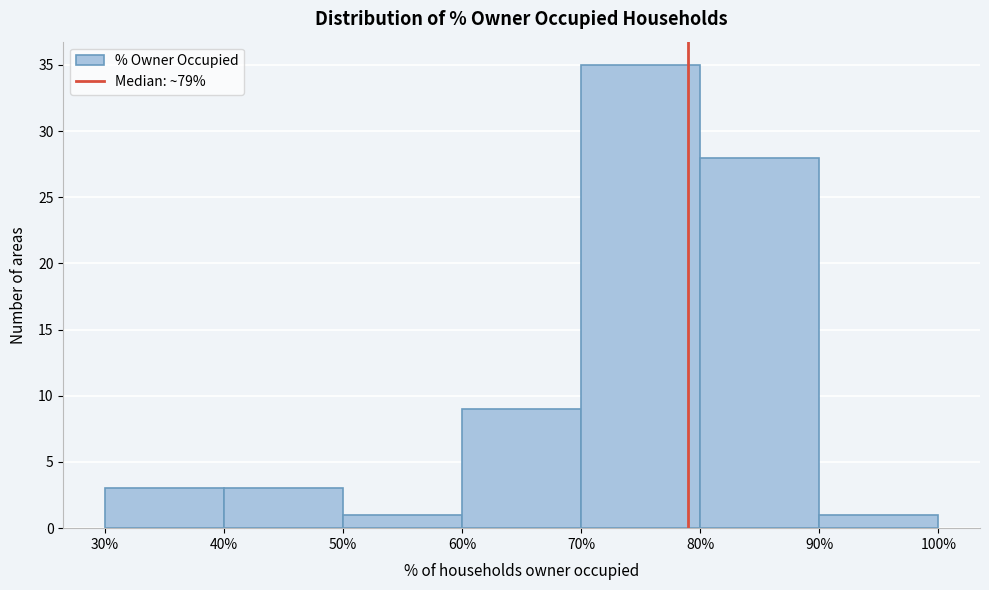

Reading left to right, list every bar in this chart as the range it spans on the x-axis followed by its height. The values are not printed on the chart, so give them approximately, as read against the axis.

30% to 40%: 3
40% to 50%: 3
50% to 60%: 1
60% to 70%: 9
70% to 80%: 35
80% to 90%: 28
90% to 100%: 1